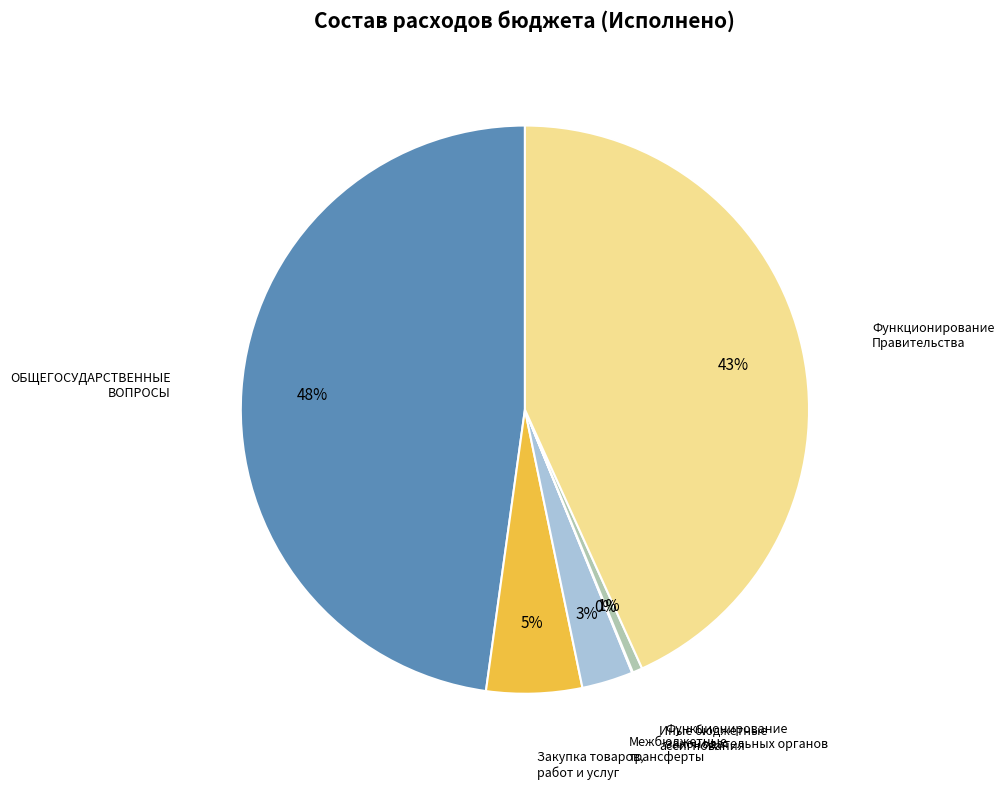

To the nearest percent, what is the difference between the largest and smallest slice percentages?

48%